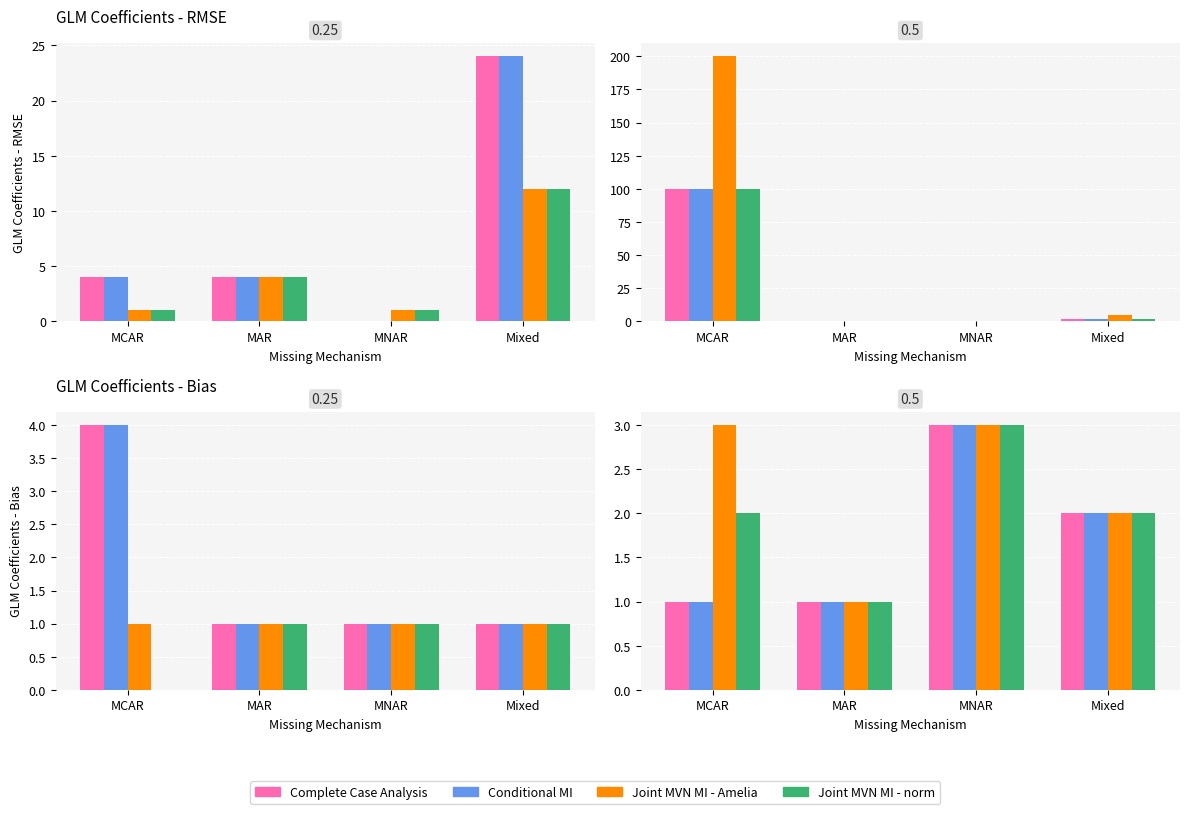

Between MAR and MNAR, which series saw the biggest shift?

Complete Case Analysis